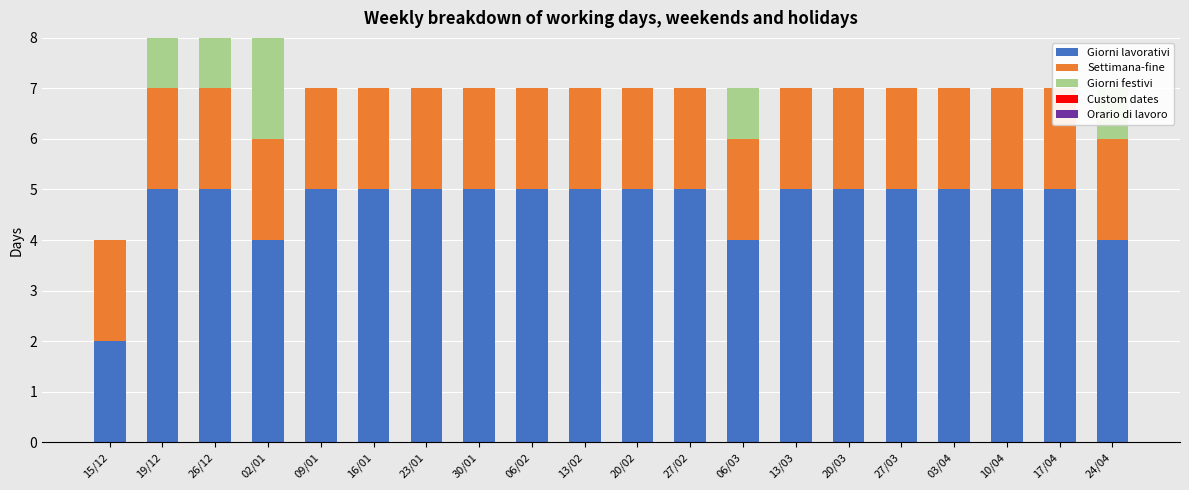

Which series has the largest total across all categories?

Giorni lavorativi